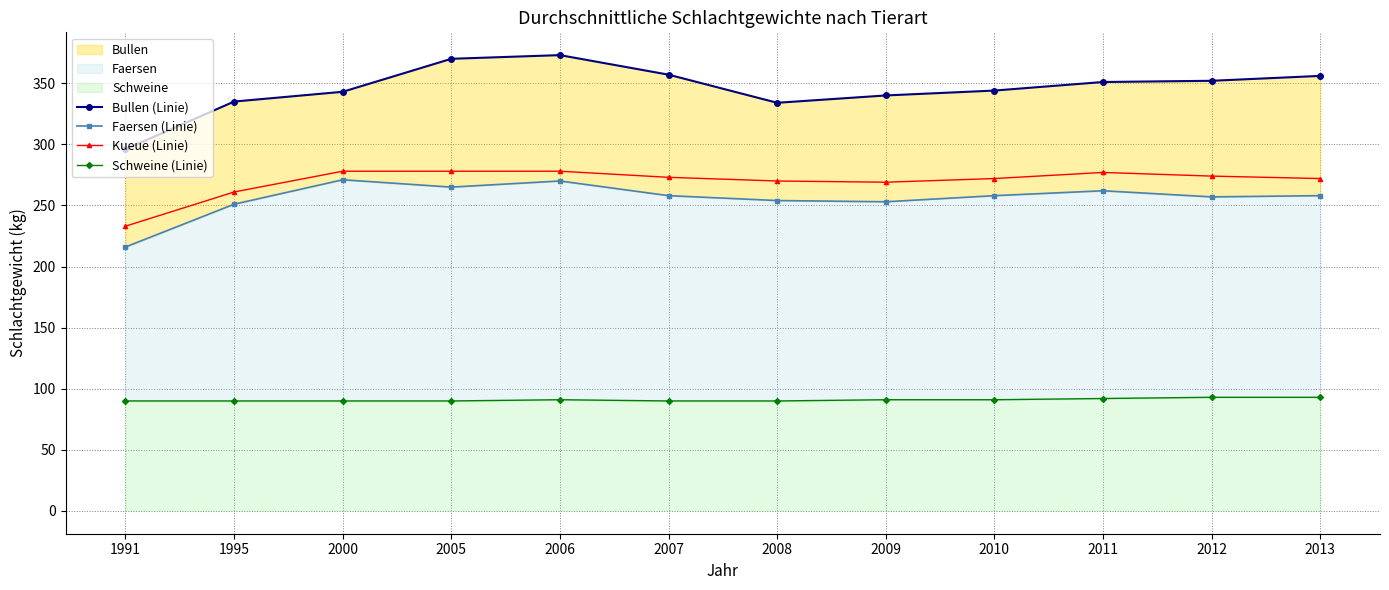

What are all the series names shown in the legend?

Bullen (Linie), Faersen (Linie), Kueue (Linie), Schweine (Linie)